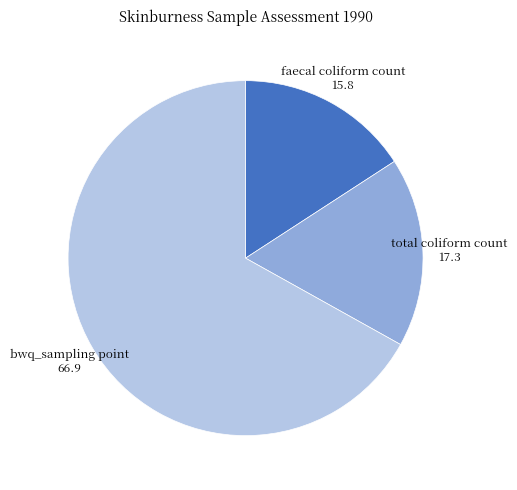

Which has a higher value, faecal coliform count or bwq_sampling point?

bwq_sampling point